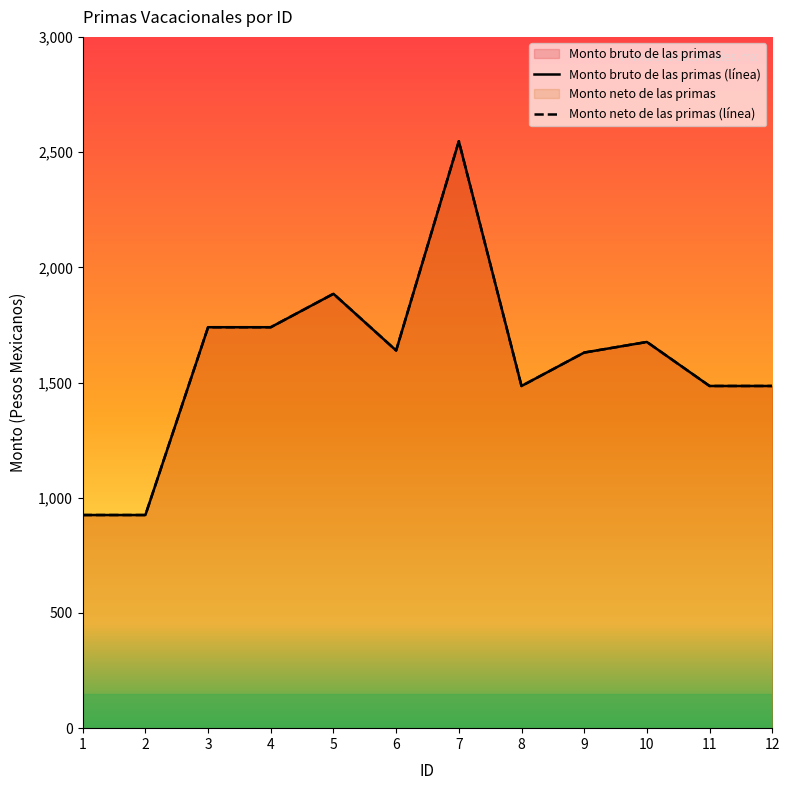

What is the difference between the second highest and minimum values in the Monto neto de las primas series?

960